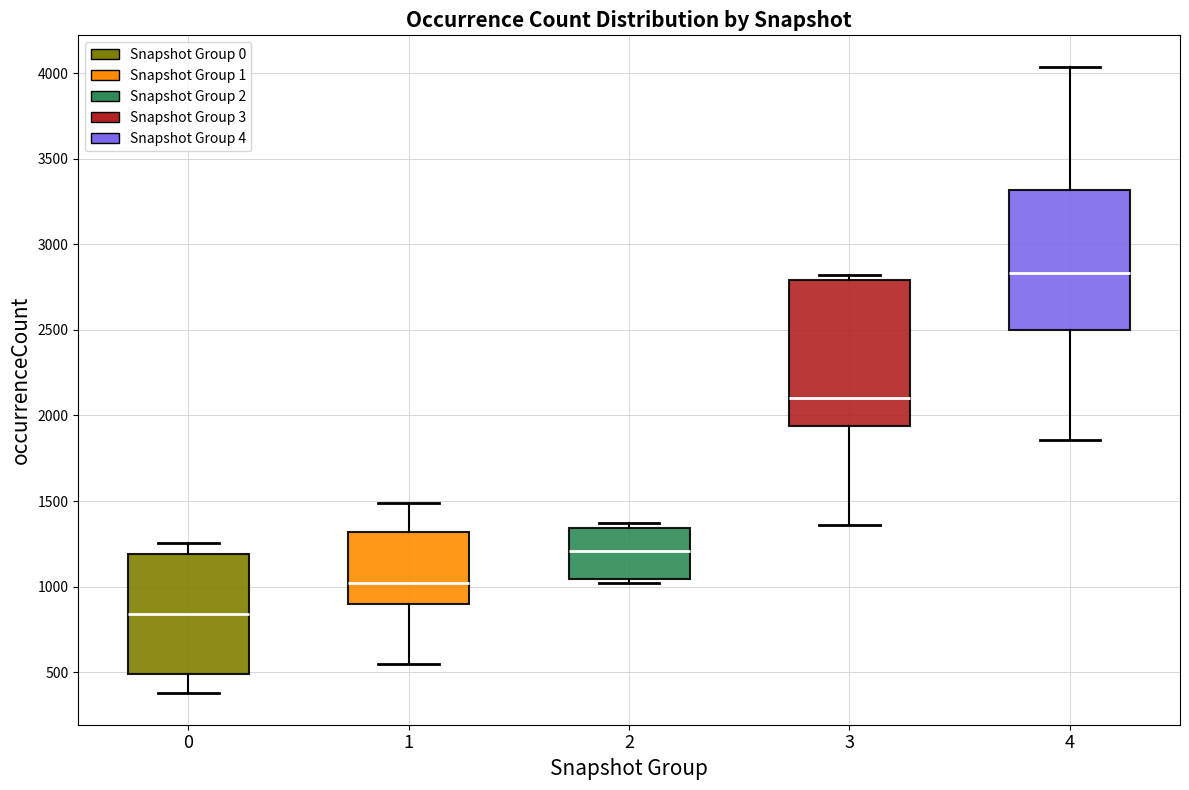

Which box's median line is the highest?

4